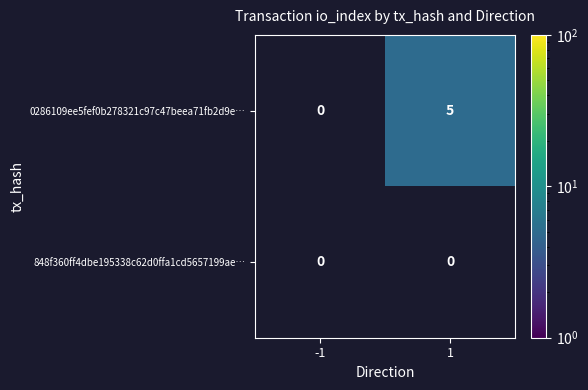

Which series has the largest total across all categories?

0286109ee5fef0b278321c97c47beea71fb2d9e…